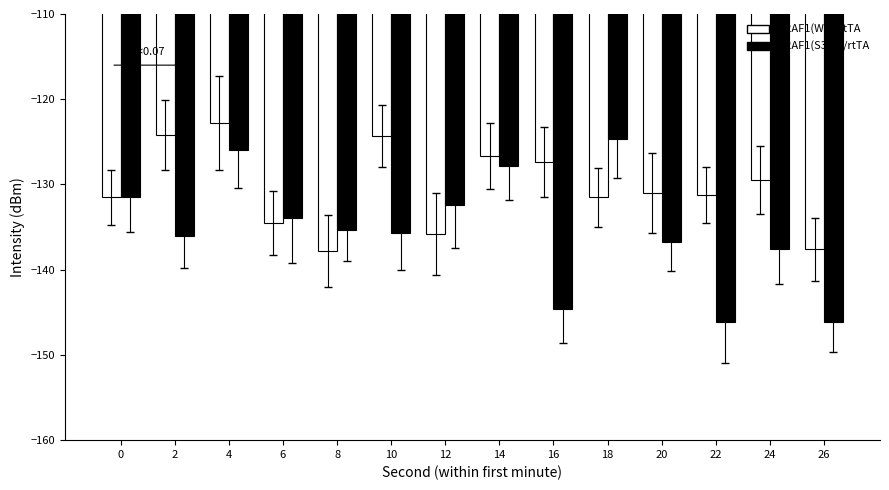

What are all the series names shown in the legend?

U2AF1(WT)/rtTA, U2AF1(S34F)/rtTA